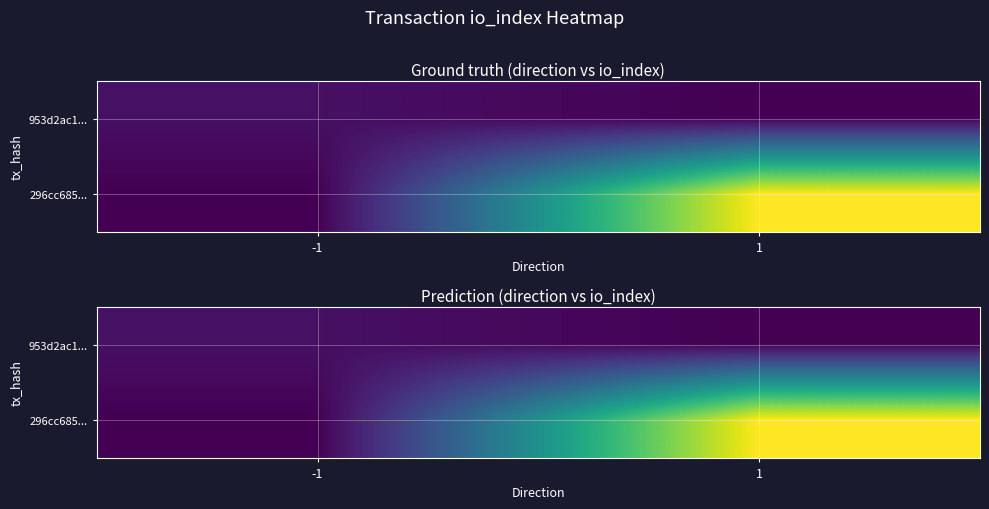

The value of 296cc685... at -1 is 0. True or false?

True